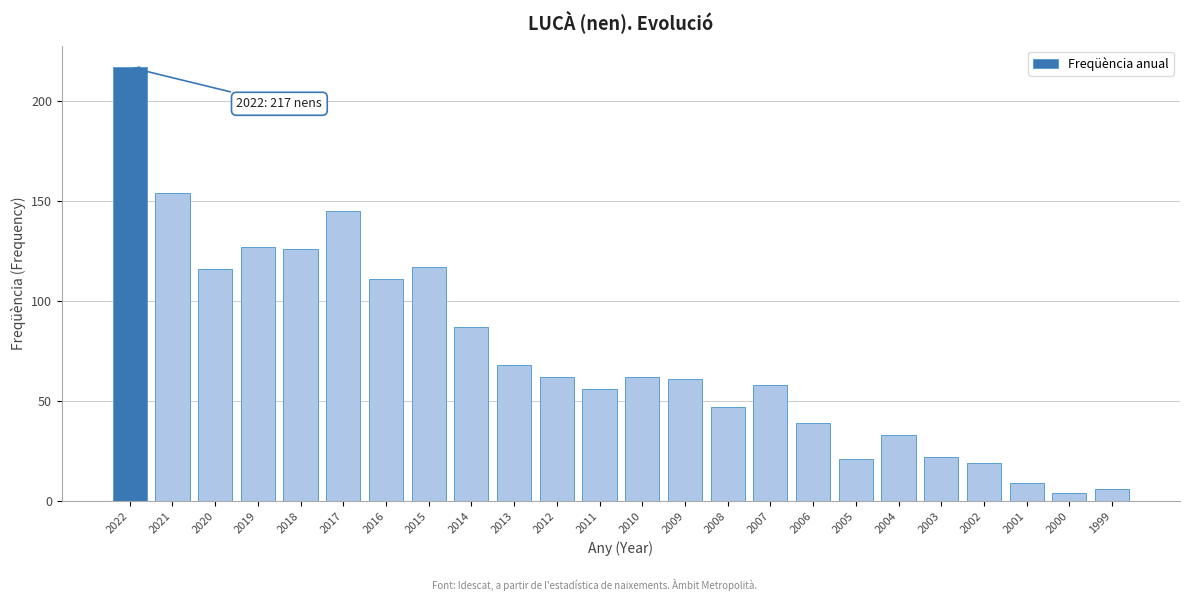

Reading left to right, extract all data points from this chart.

2022=217	2021=154	2020=116	2019=127	2018=126	2017=145	2016=111	2015=117	2014=87	2013=68	2012=62	2011=56	2010=62	2009=61	2008=47	2007=58	2006=39	2005=21	2004=33	2003=22	2002=19	2001=9	2000=4	1999=6